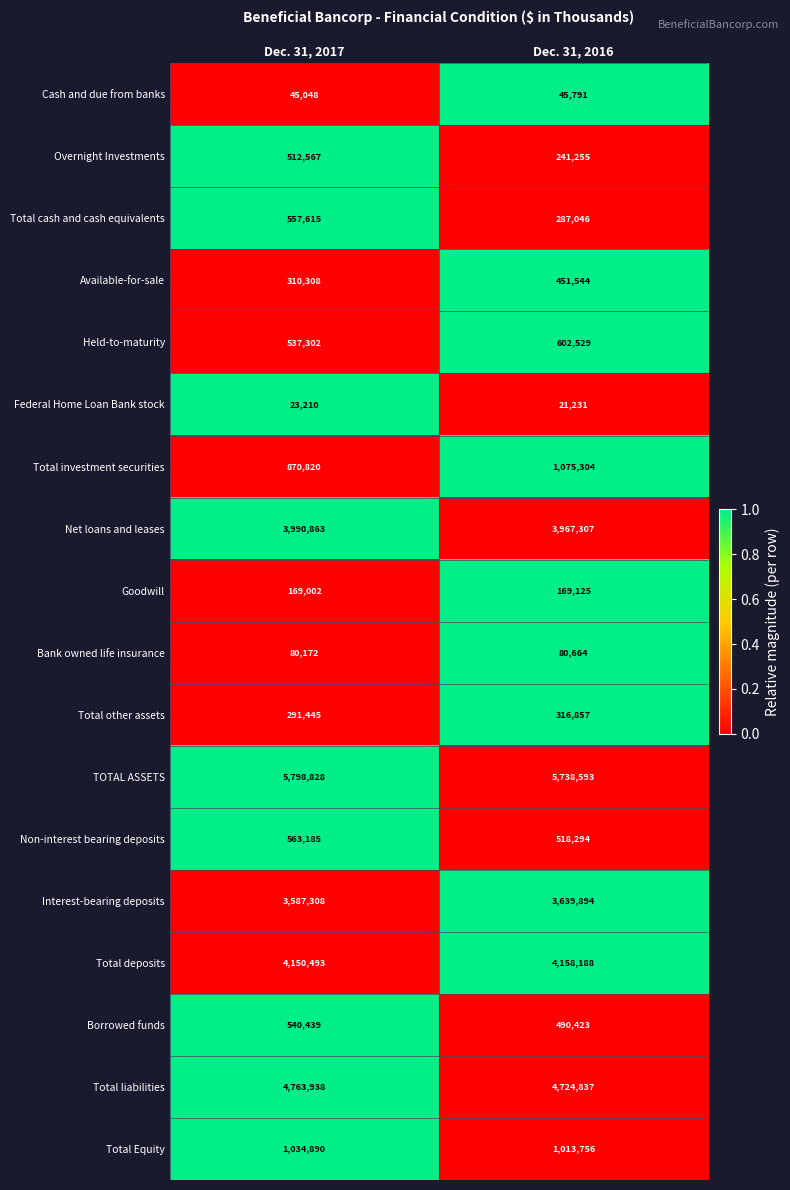

What is the sum of the Interest-bearing deposits values at Dec. 31, 2017 and Dec. 31, 2016?

7227202